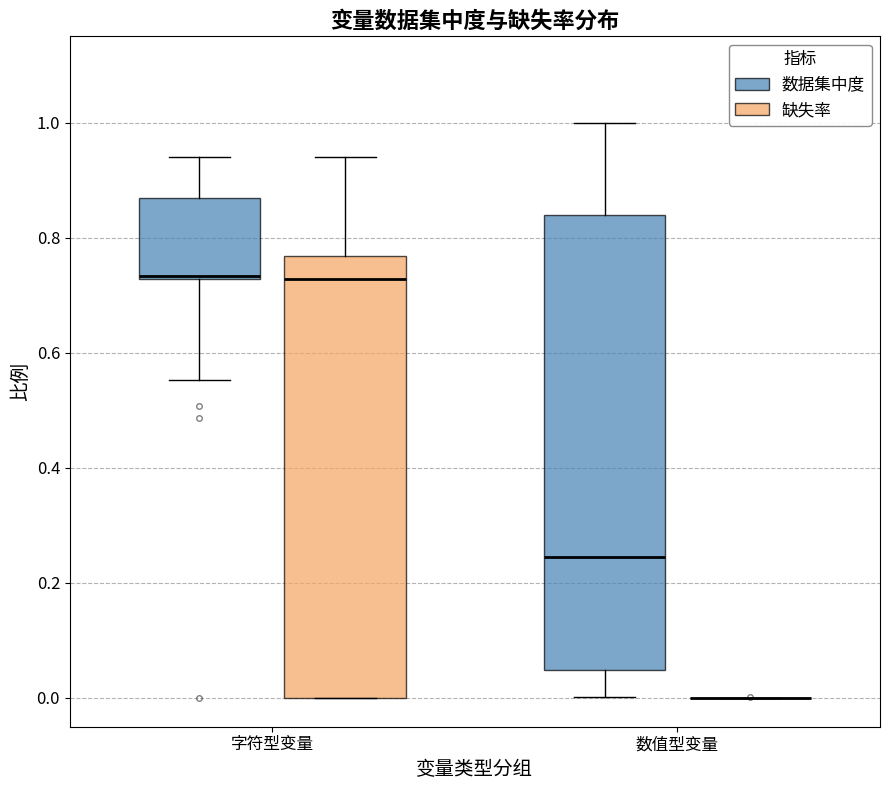

Reading left to right, read every box against the y-axis: the position of its median line, the range the box covers, and the ends of its whiskers. The values are not printed on the chart, so give them approximately, as read against the axis.

字符型变量 (数据集中度): median 0.74, box 0.72 to 0.86, whiskers 0.56 to 0.94
字符型变量 (缺失率): median 0.72, box 0.00 to 0.76, whiskers 0.00 to 0.94
数值型变量 (数据集中度): median 0.24, box 0.04 to 0.84, whiskers 0.00 to 1.00
数值型变量 (缺失率): box collapsed to a line at 0.00, whiskers 0.00 to 0.00